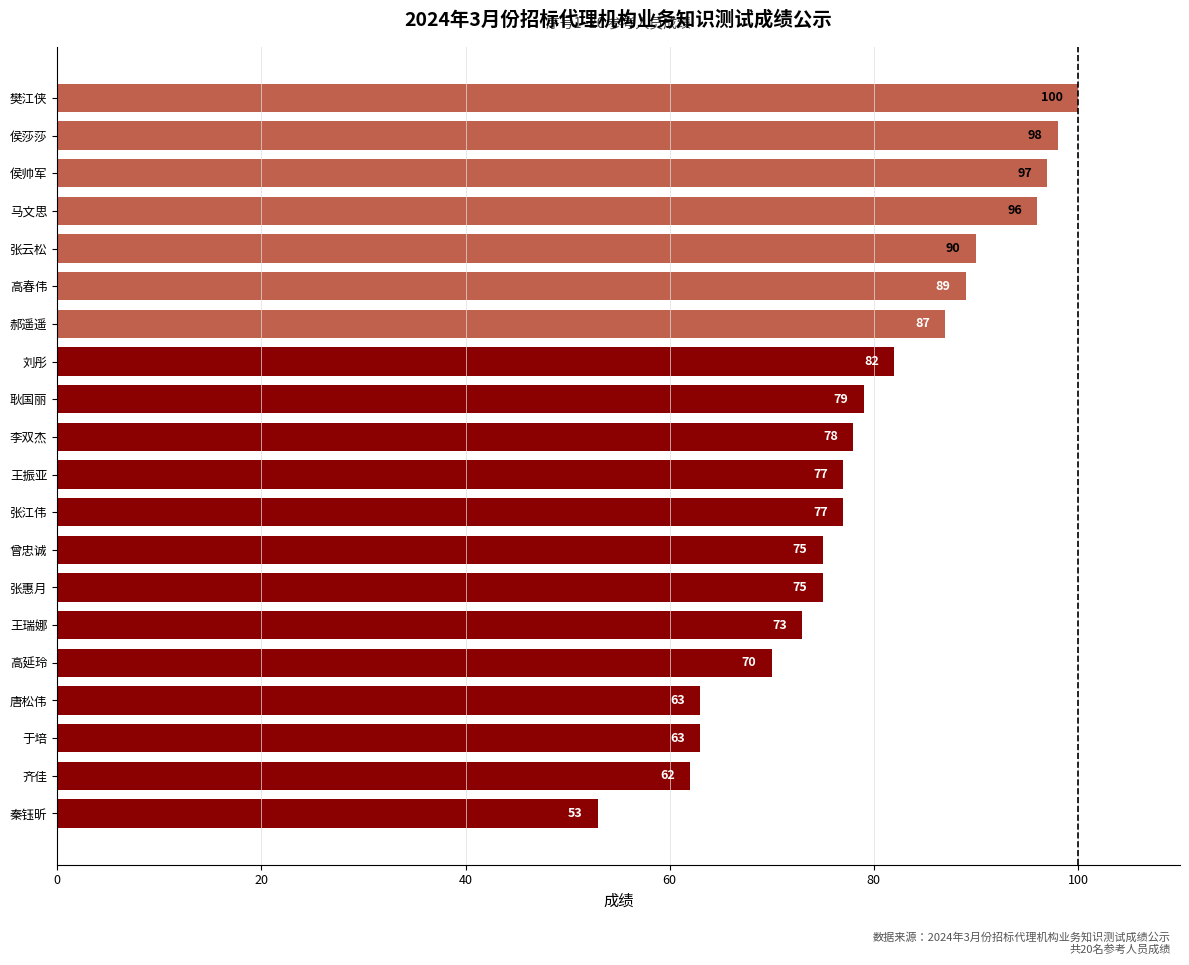

The value at 于培 is 63. True or false?

True